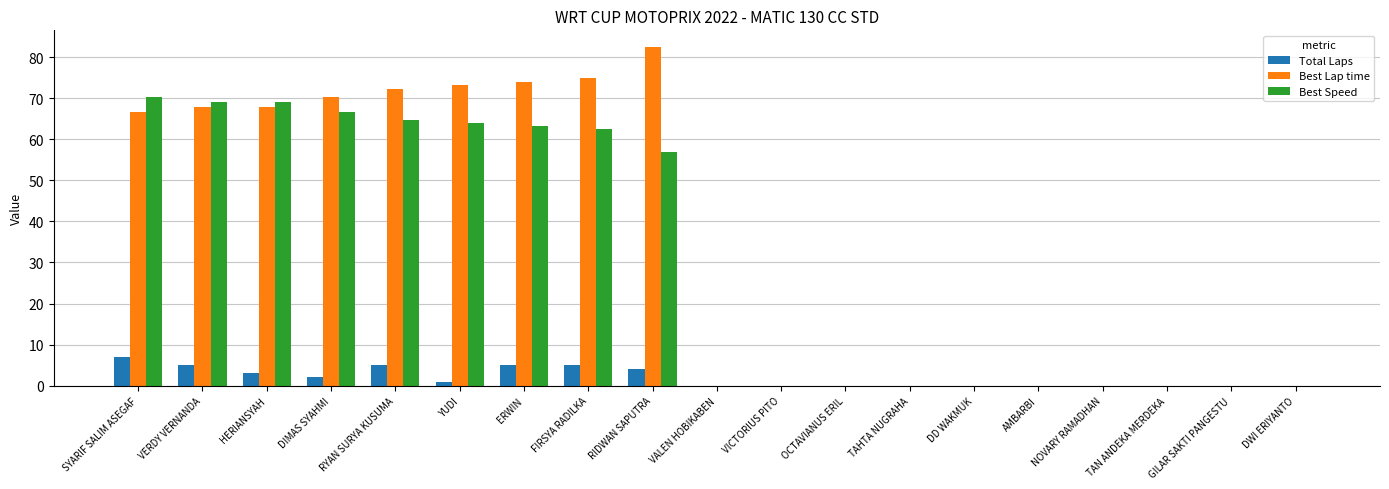

Which series changed the most between YUDI and DD WAKMUK?

Best Lap time